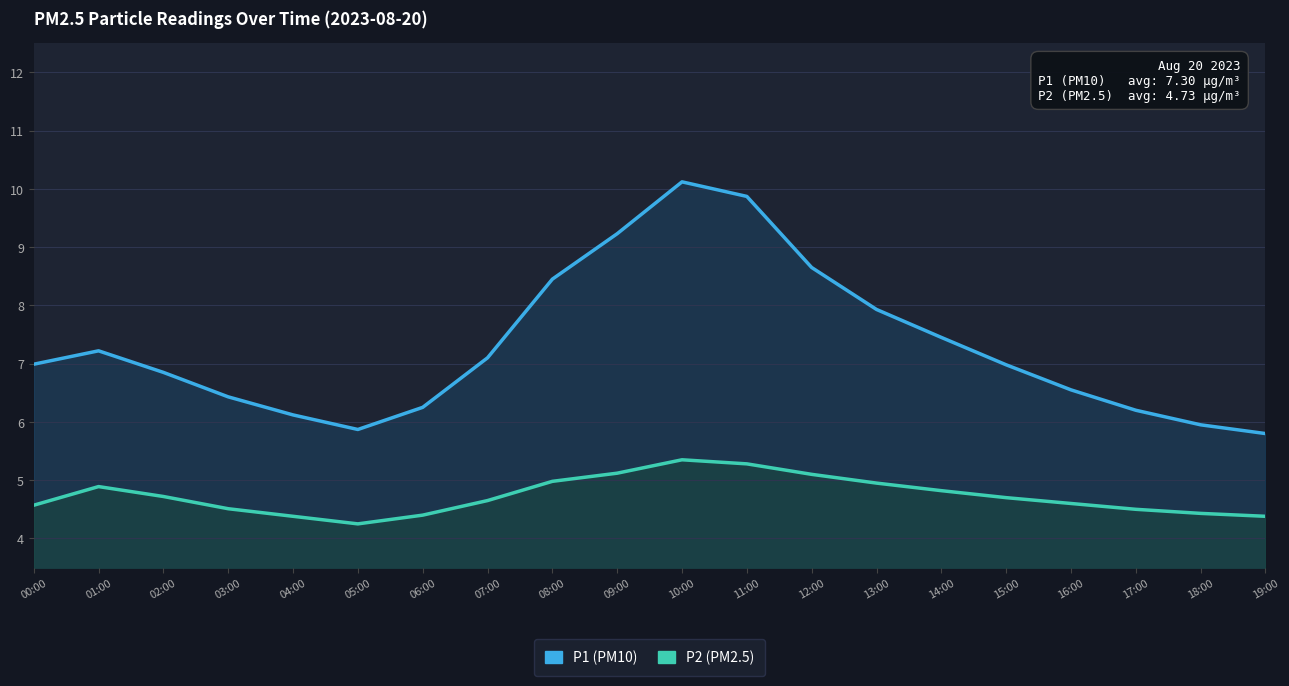

Between 04:00 and 07:00, which series saw the biggest shift?

P1